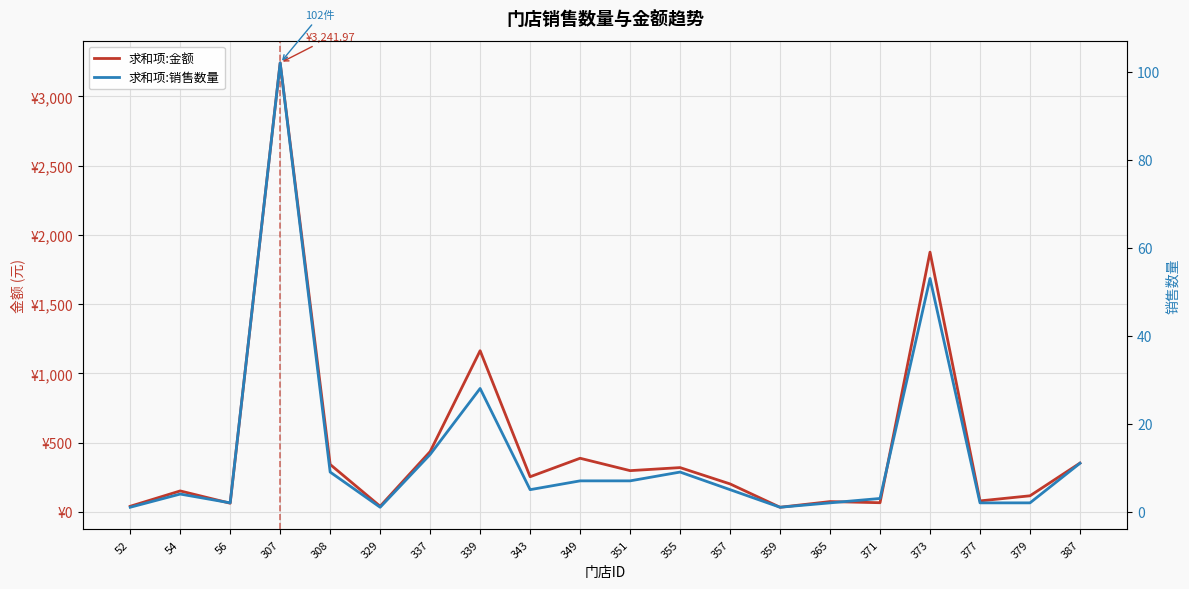

How many data points in 求和项:金额 are less than 253?

10